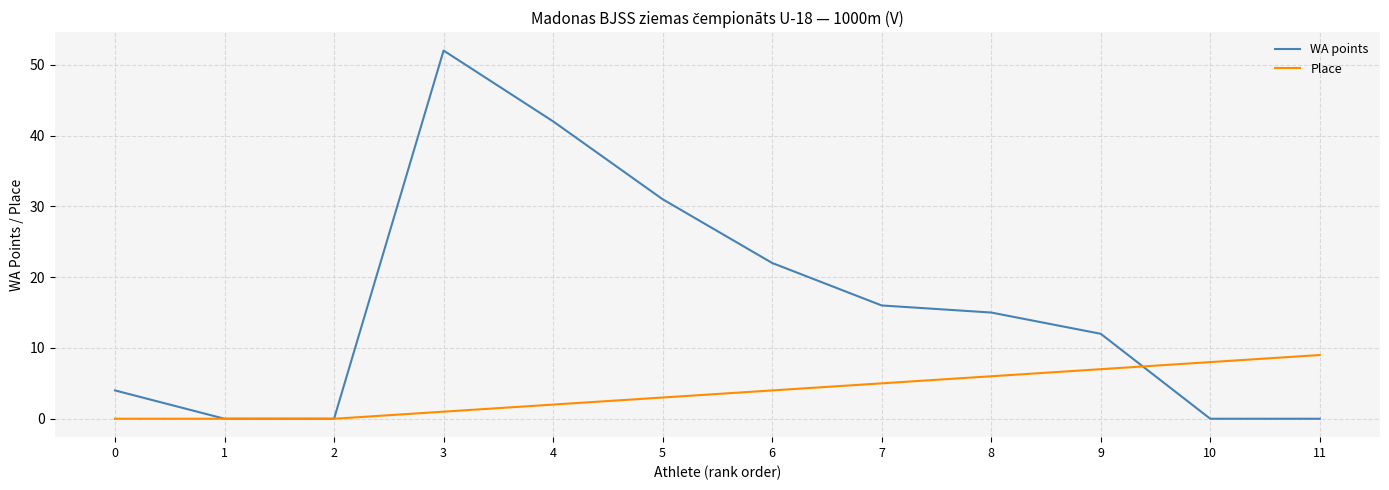

Where does the WA points series first go above 15?

3